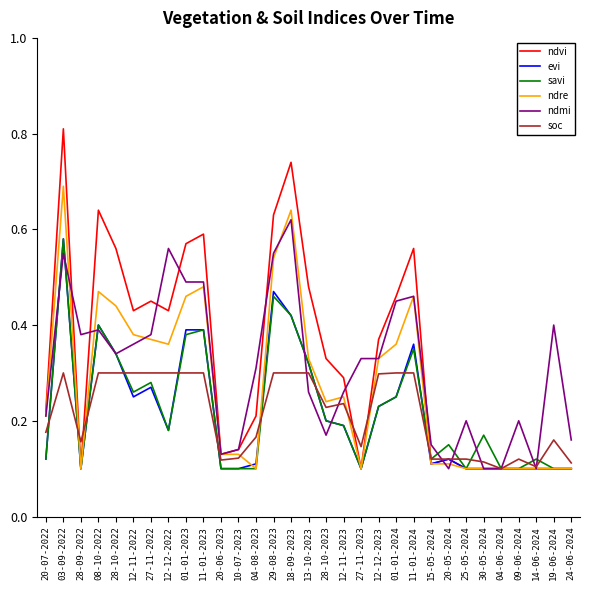

At how many categories does at least one series exceed 0?

31